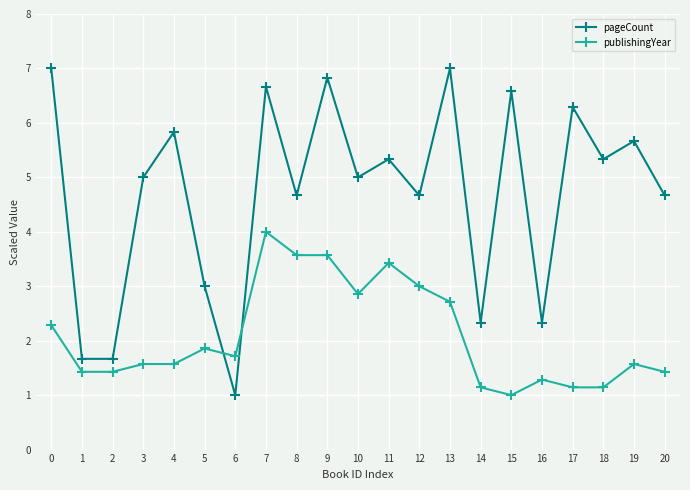

Reading right to left, extract all data points from this chart.

pageCount: 20=4.7	19=5.7	18=5.3	17=6.3	16=2.3	15=6.6	14=2.3	13=7.0	12=4.7	11=5.3	10=5.0	9=6.8	8=4.7	7=6.7	6=1.0	5=3.0	4=5.8	3=5.0	2=1.7	1=1.7	0=7.0
publishingYear: 20=1.4	19=1.6	18=1.1	17=1.1	16=1.3	15=1.0	14=1.1	13=2.7	12=3.0	11=3.4	10=2.9	9=3.6	8=3.6	7=4.0	6=1.7	5=1.9	4=1.6	3=1.6	2=1.4	1=1.4	0=2.3